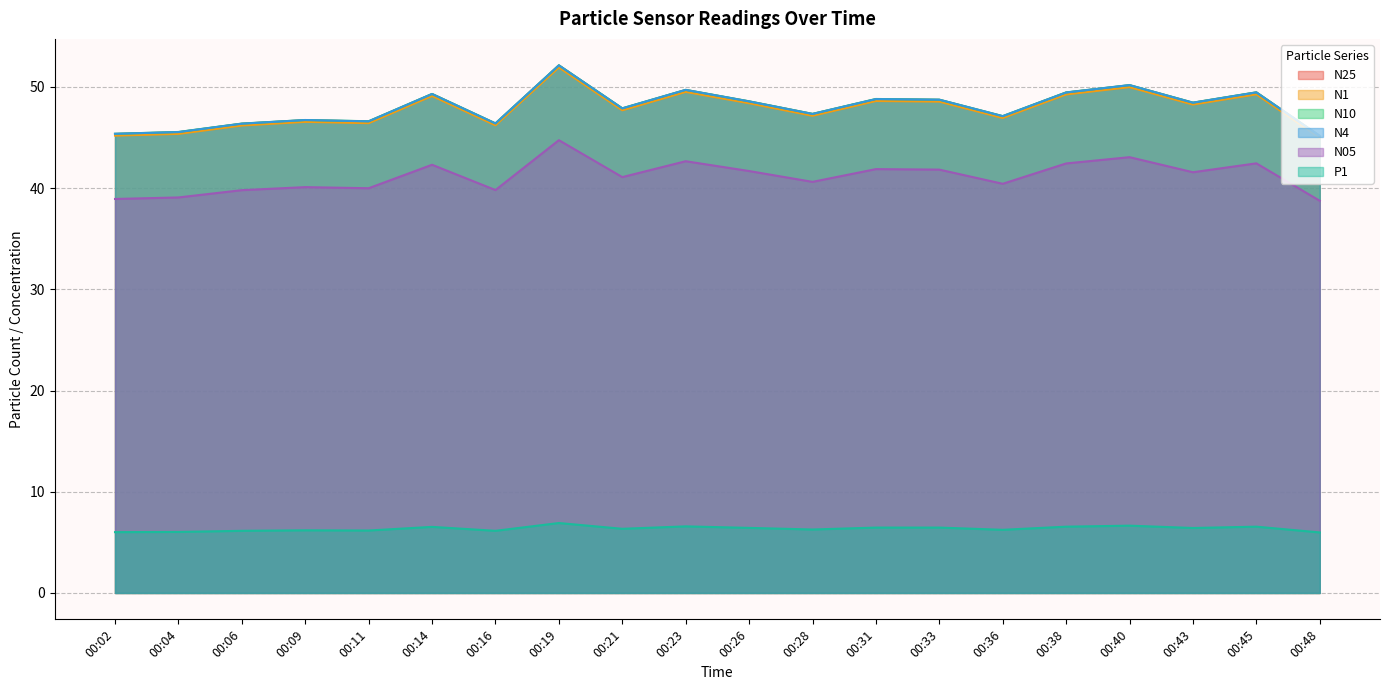

True or false: P1 and N05 intersect in this chart.

False